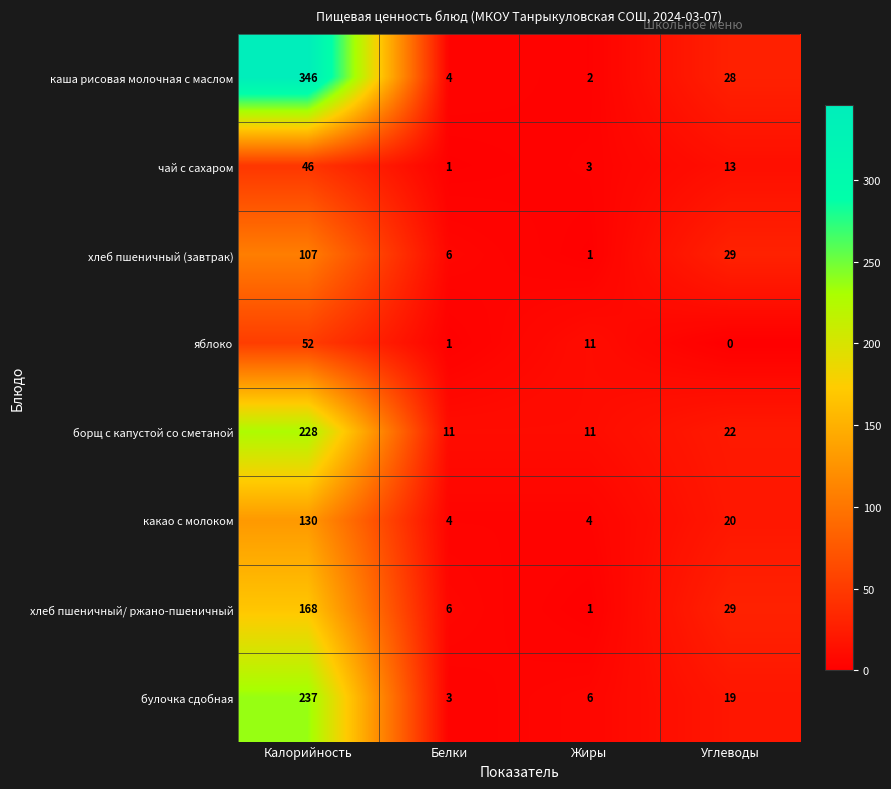

Which category has the lowest value across all series?

Углеводы